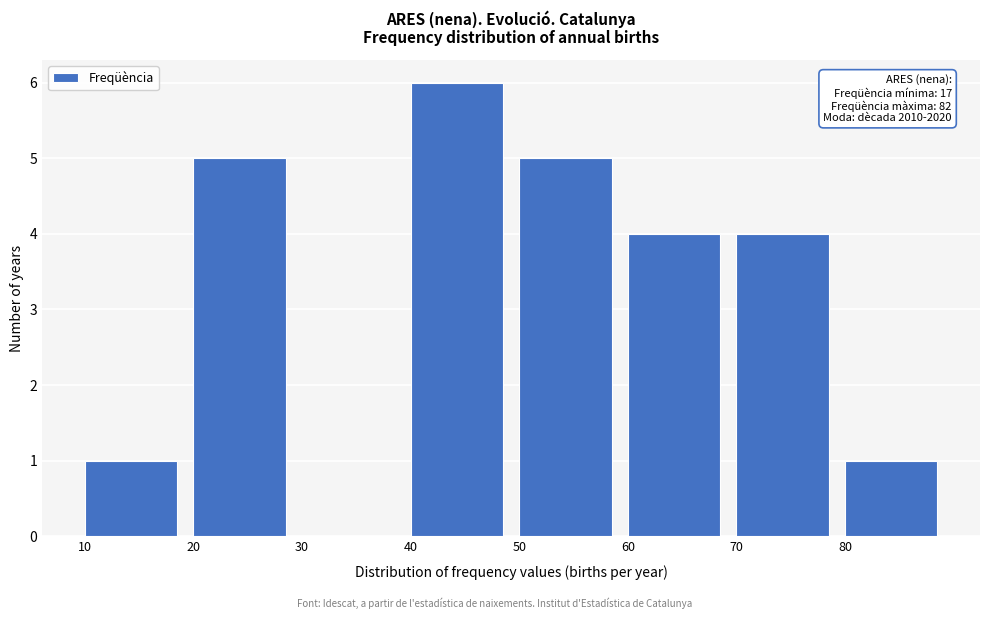

Over which range of the x-axis is the bar tallest?

40 to 50